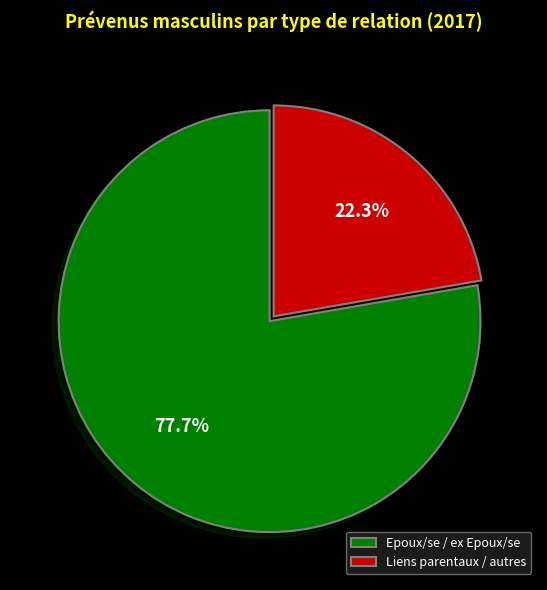

Rank the categories by value from highest to lowest.

Epoux/se / ex Epoux/se, Liens parentaux / autres